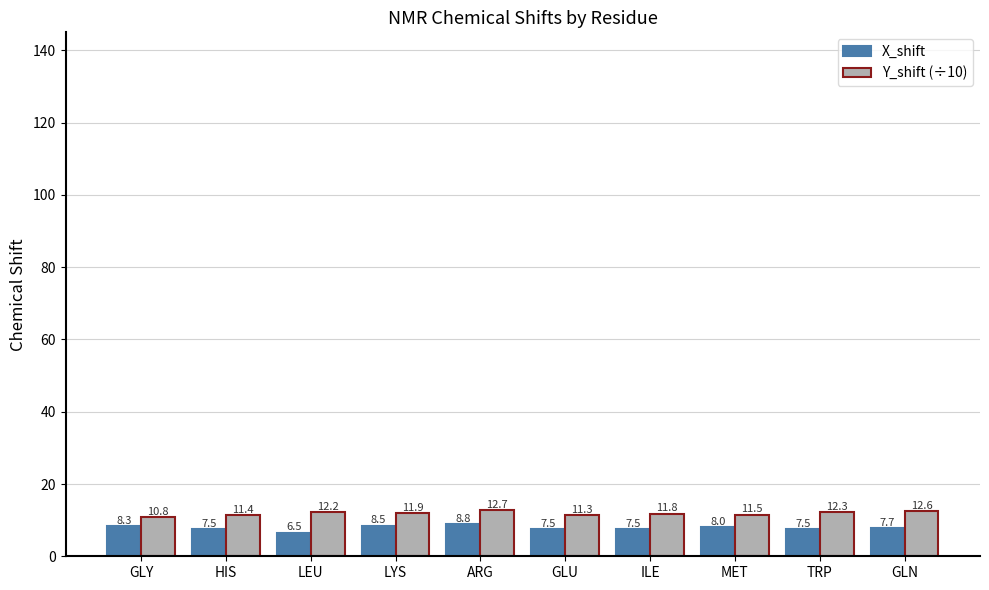

Are the bars horizontal?

No